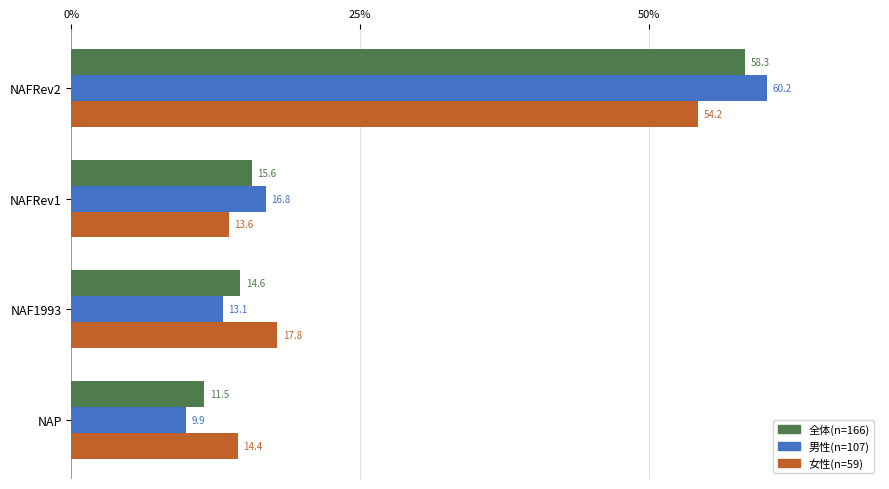

The 全体(n=166) series shows 6.1 at NAP. True or false?

False